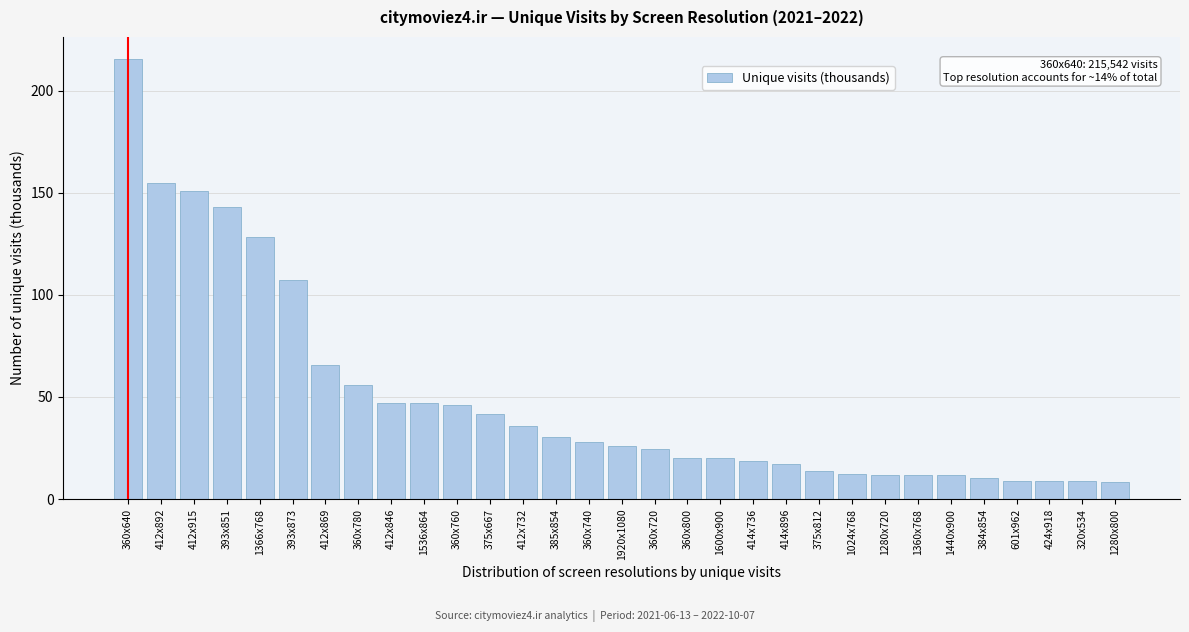

What is the maximum value shown in the chart?

215.5